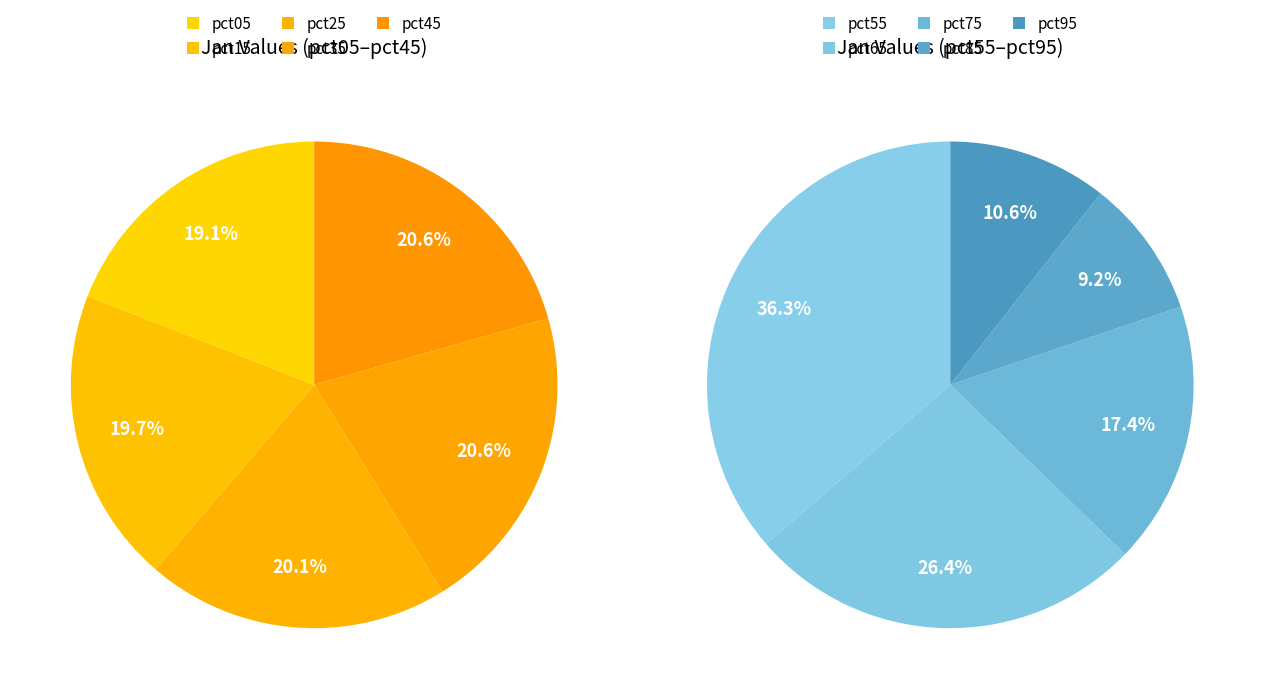

Which category has the biggest portion of the pie?

pct45